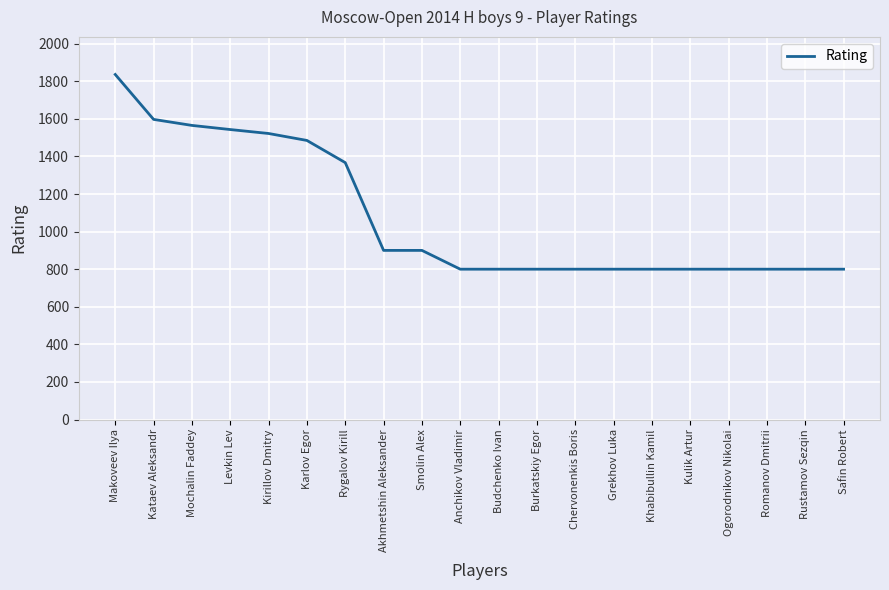

True or false: the data shows 358 at Safin Robert.

False